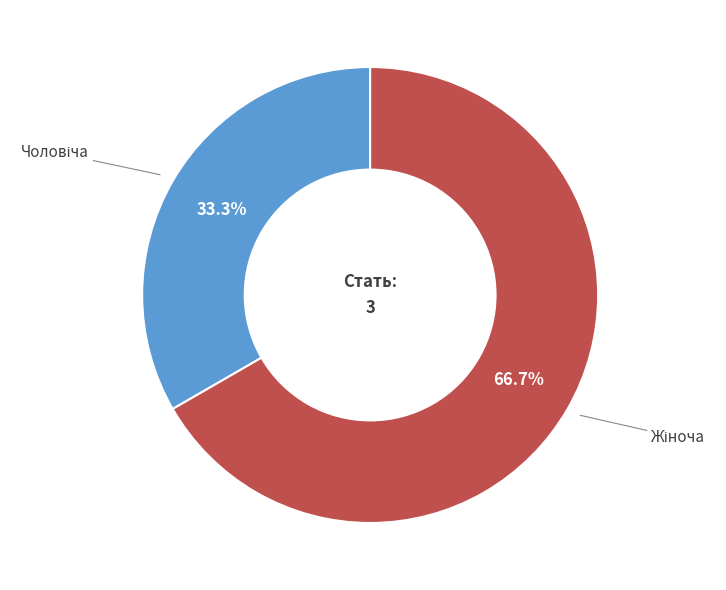

Does any single category account for the majority?

Yes